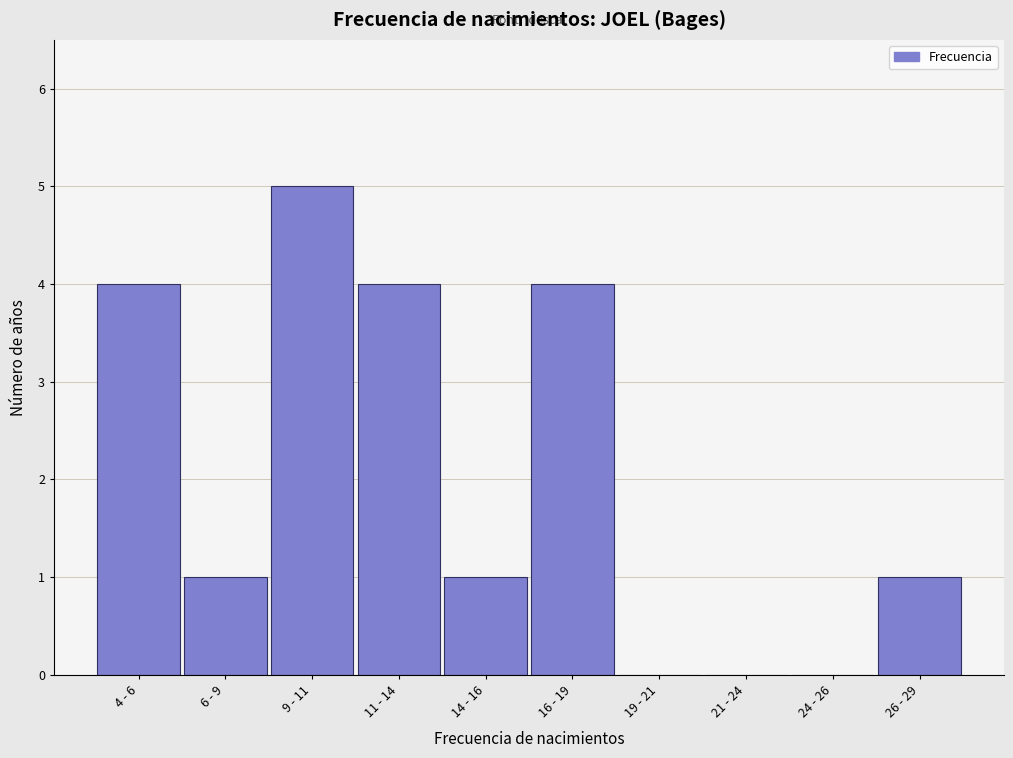

Reading left to right, what are all the values shown in this chart?

4 - 6=4	6 - 9=1	9 - 11=5	11 - 14=4	14 - 16=1	16 - 19=4	19 - 21=0	21 - 24=0	24 - 26=0	26 - 29=1